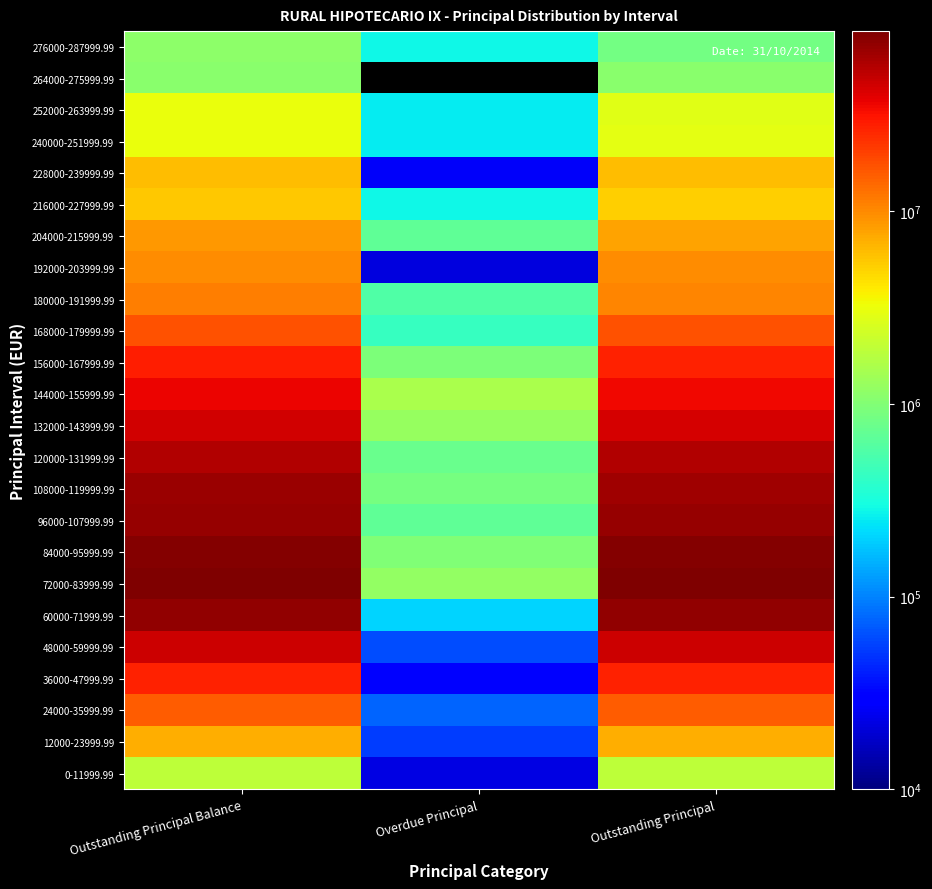

Which has a higher value, Outstanding Principal or Overdue Principal?

Outstanding Principal